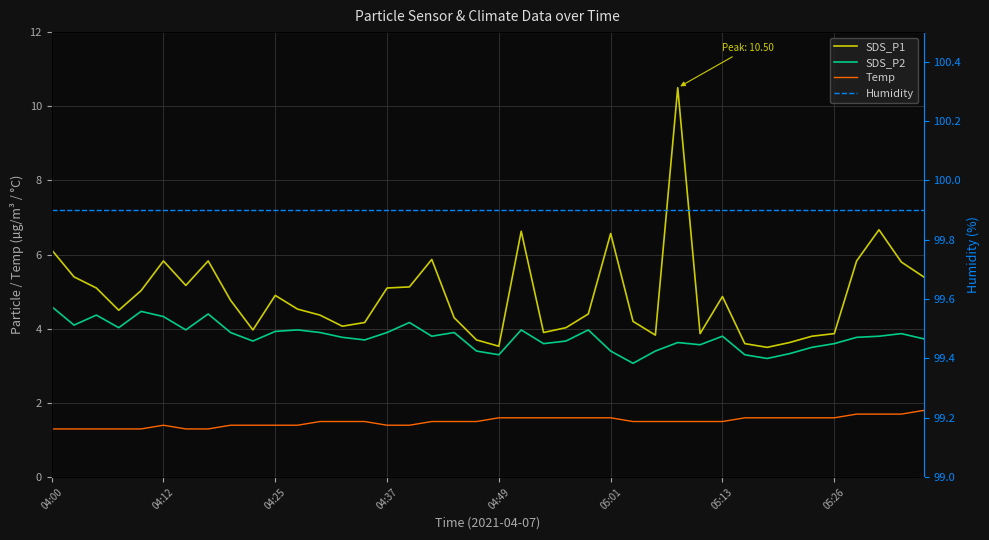

True or false: SDS_P1 and Humidity intersect in this chart.

False